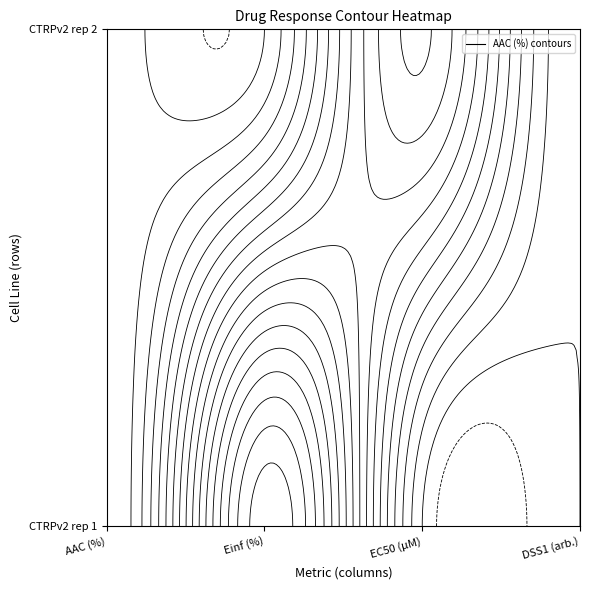

What is the maximum value for CTRPv2 rep 1?

100.0